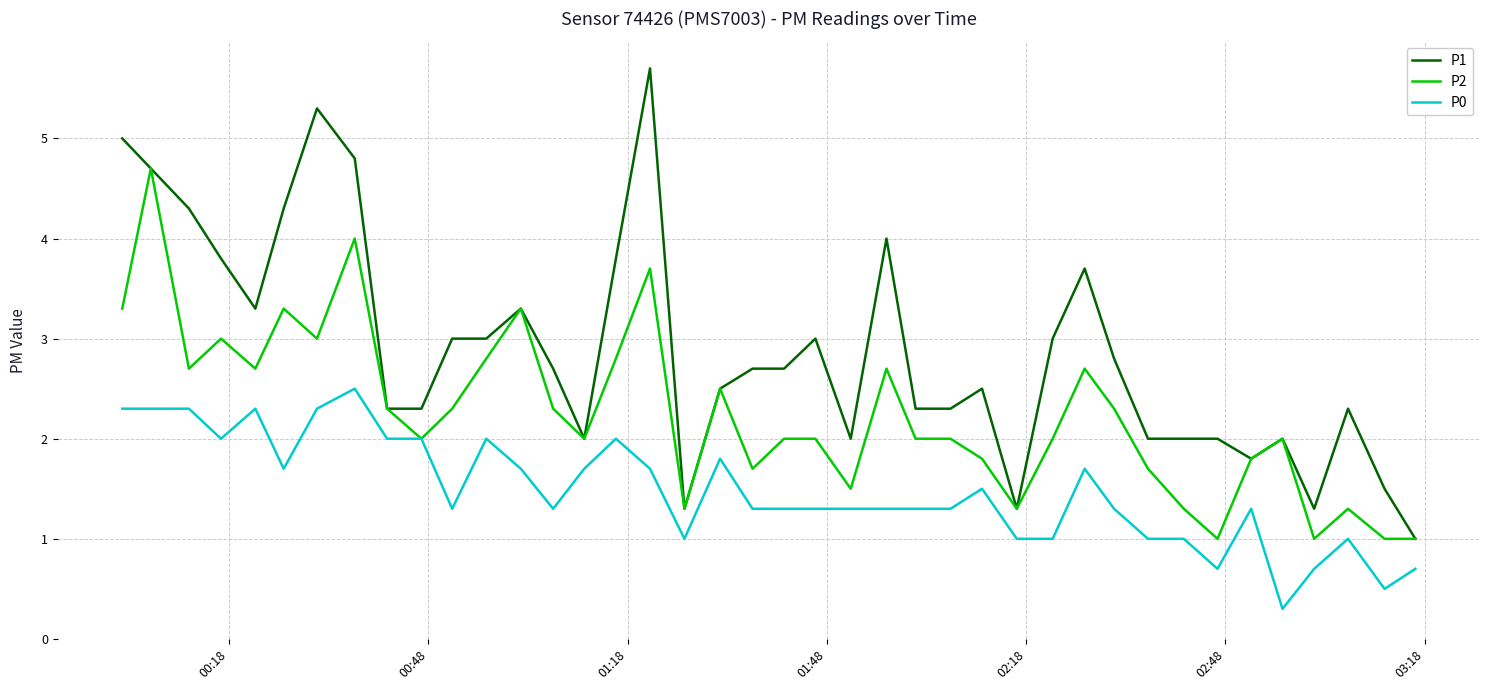

Rank the series by their average value, from highest to lowest.

P1, P2, P0